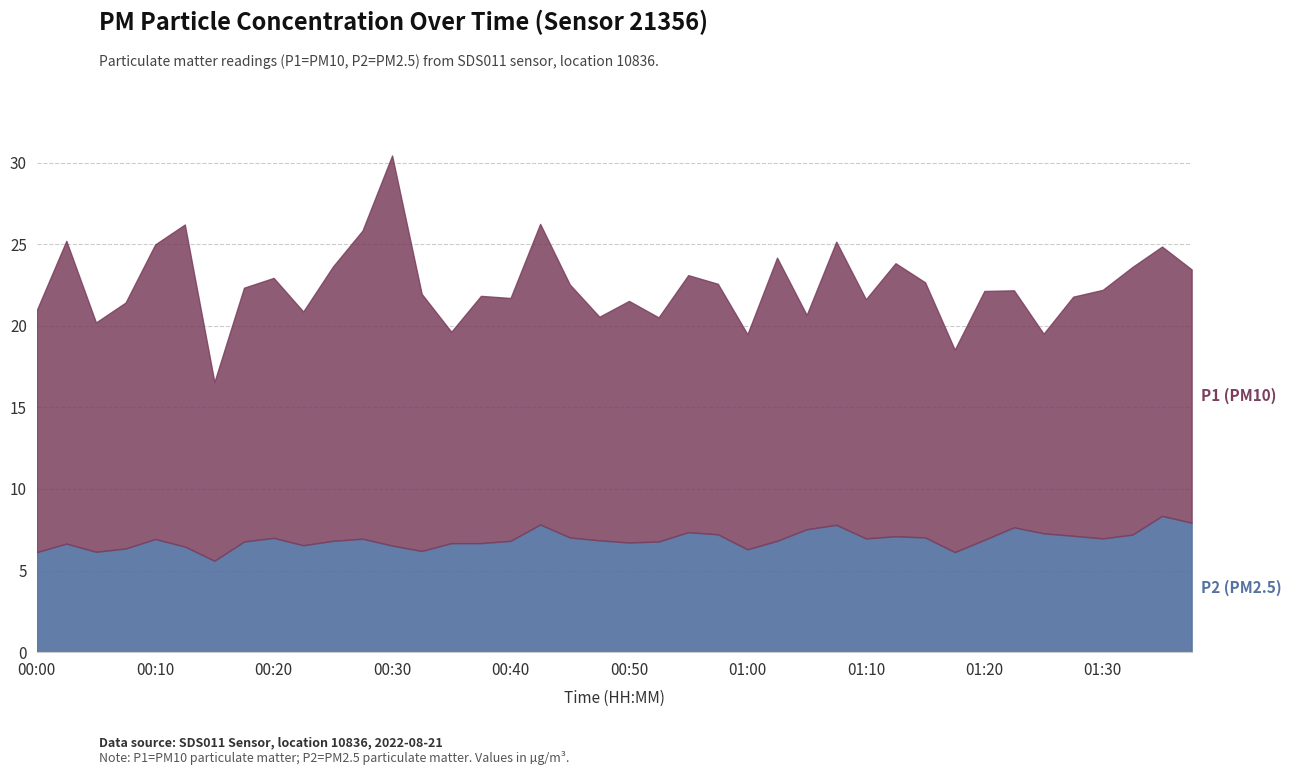

At which category is the sum across all series the highest?

00:30